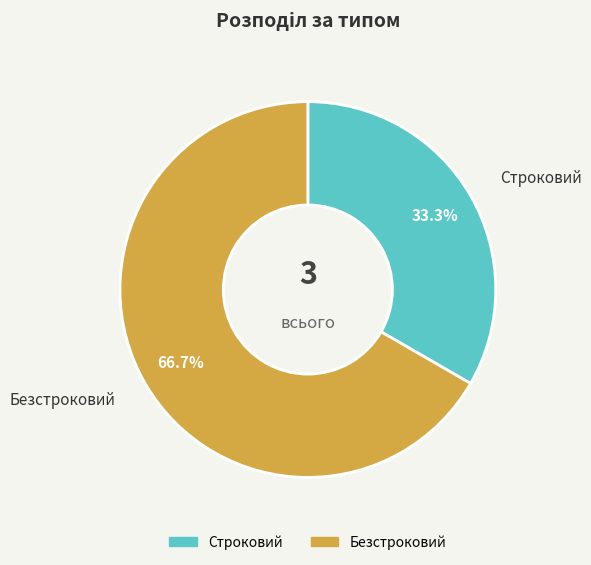

What percentage is NOT represented by Строковий?

66.7%